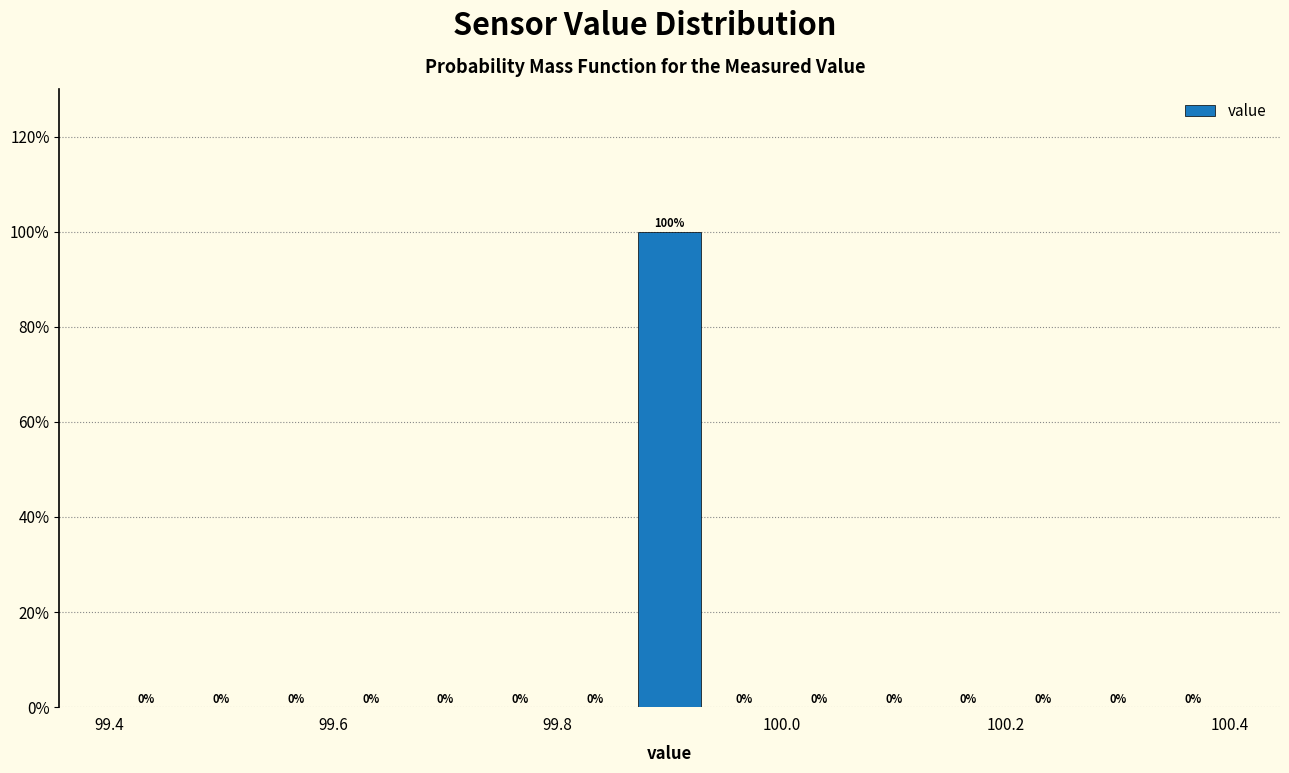

Around what value on the x-axis is the tallest bar? Give the approximate position of its centre, as read against the axis.

99.90